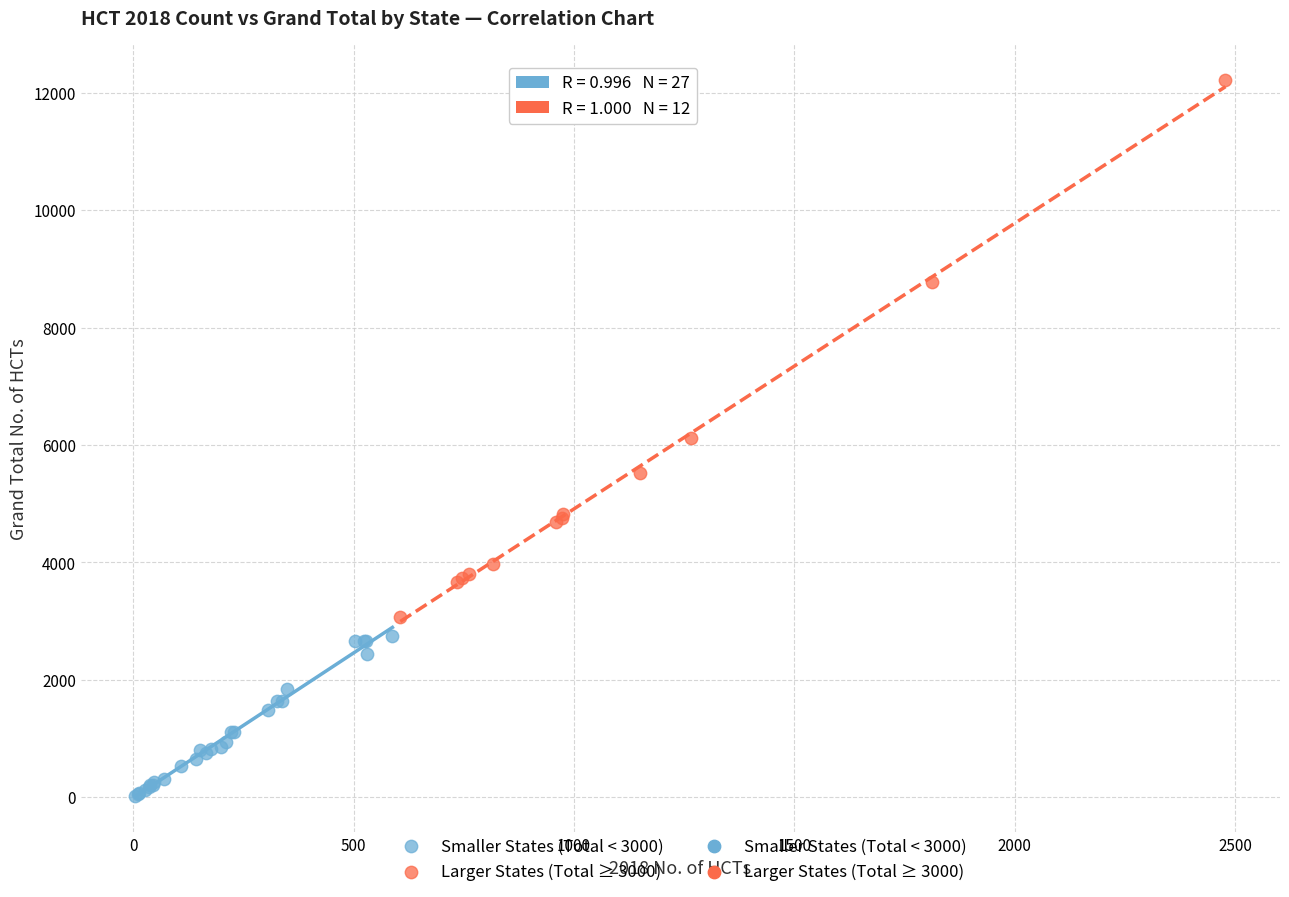

Which series has the widest spread of Y values?

Larger States (Total ≥ 3000)